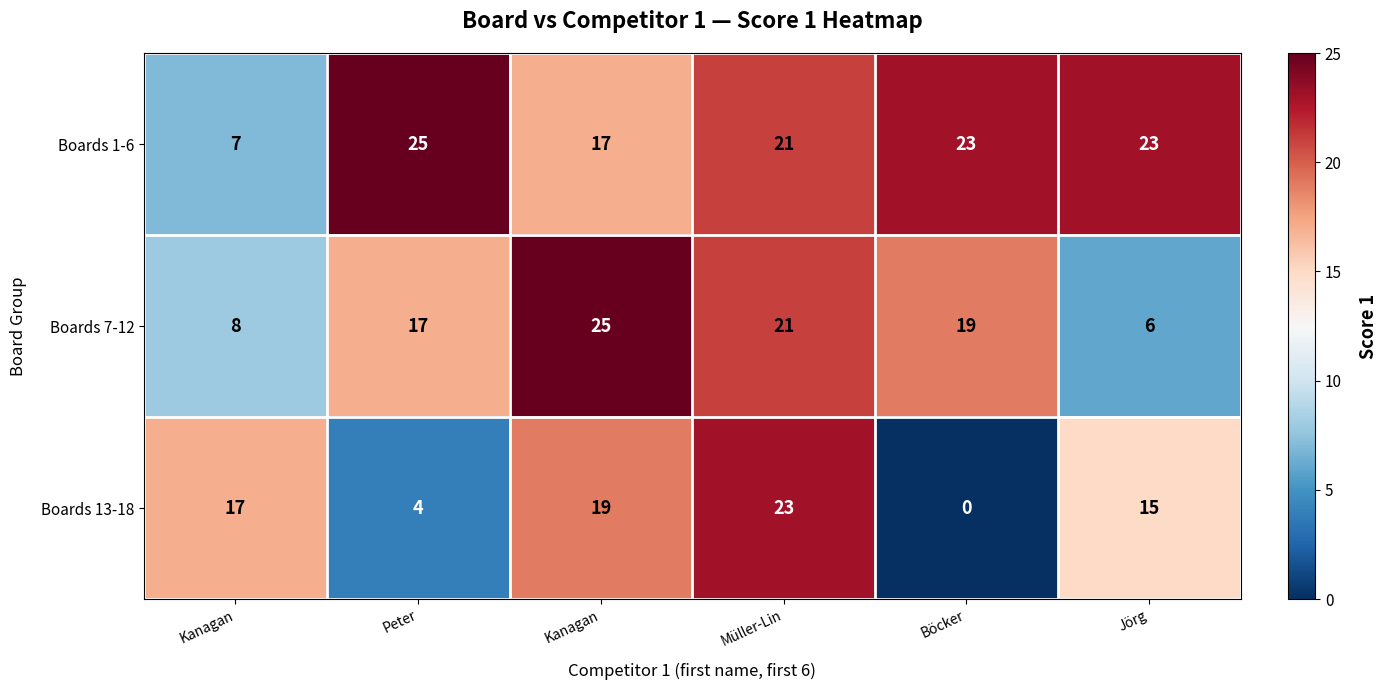

Count the number of categories in the chart.

6